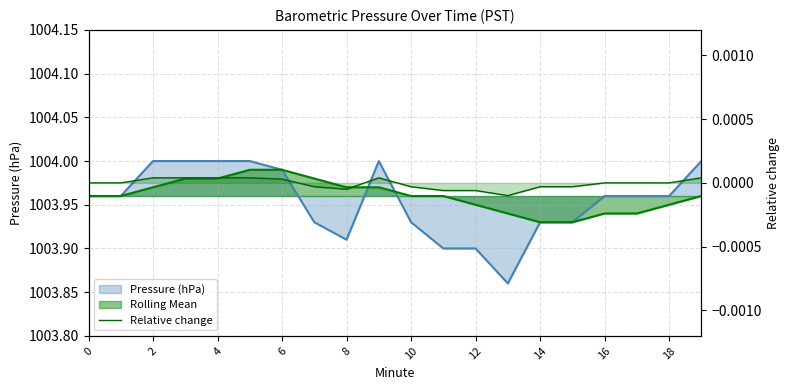

Does the chart display data point markers on the line(s)?

No